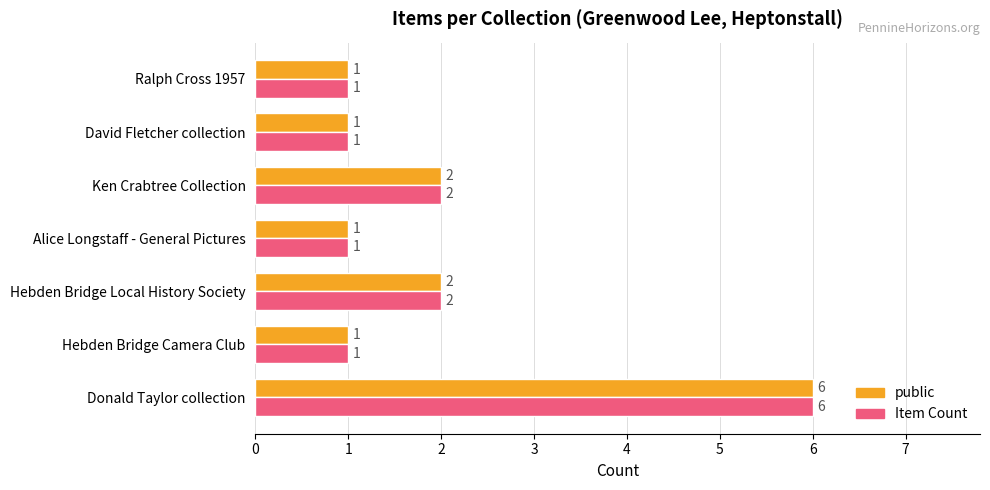

What is the maximum value shown in the chart?

6